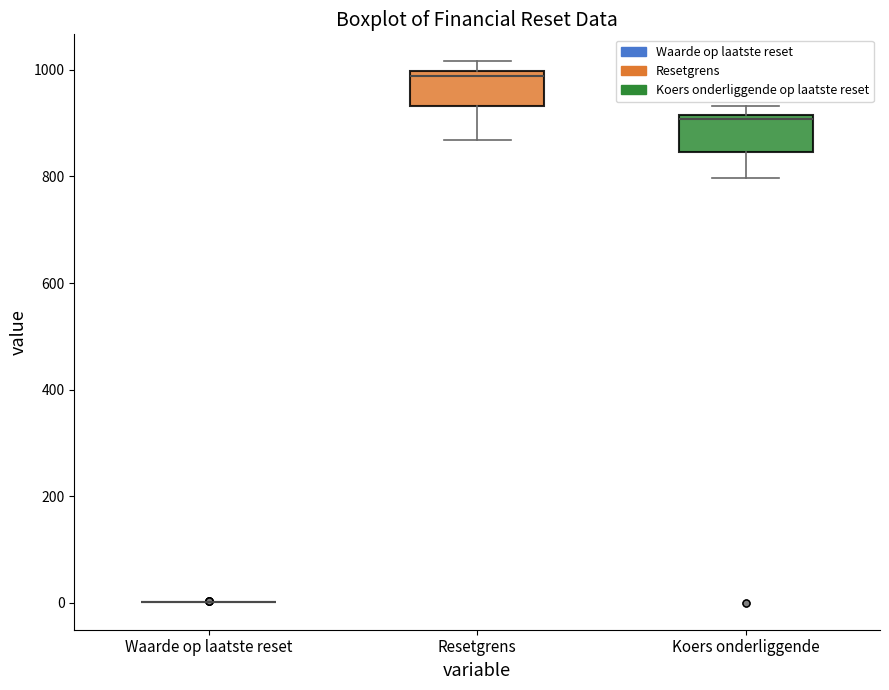

Reading left to right, transcribe this box plot: for each box, give where its median line is, the range the box spans, and where its two whiskers end, as read against the y-axis. The values are not printed on the chart, so give them approximately, as read against the axis.

Waarde op laatste reset: box collapsed to a line at 0, whiskers 0 to 0
Resetgrens: median 980, box 940 to 1000, whiskers 860 to 1020
Koers onderliggende: median 900, box 840 to 920, whiskers 800 to 940